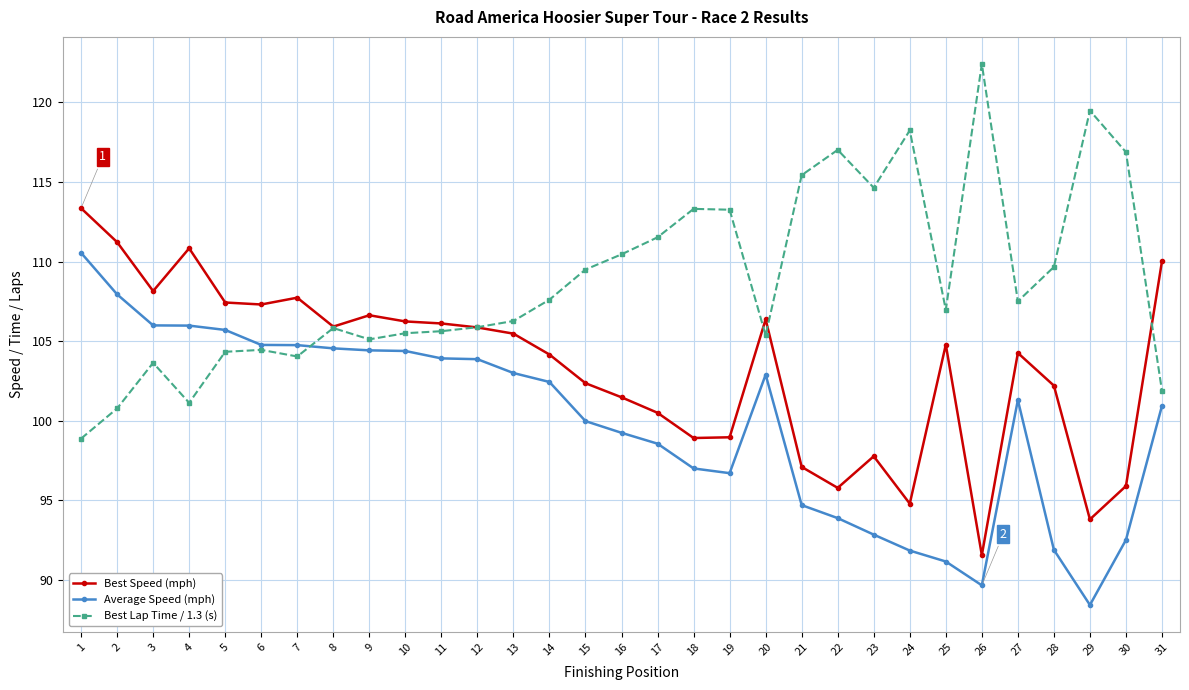

What is the minimum value shown in the chart?

88.4